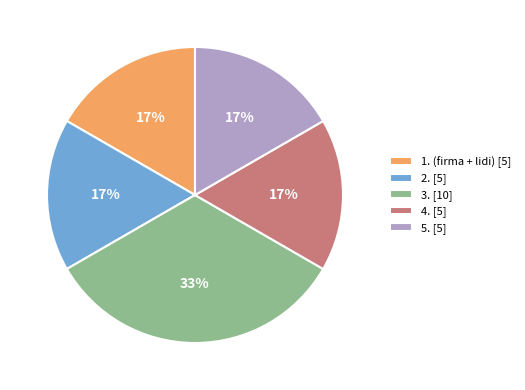

Is there any slice that represents more than half of the pie?

No